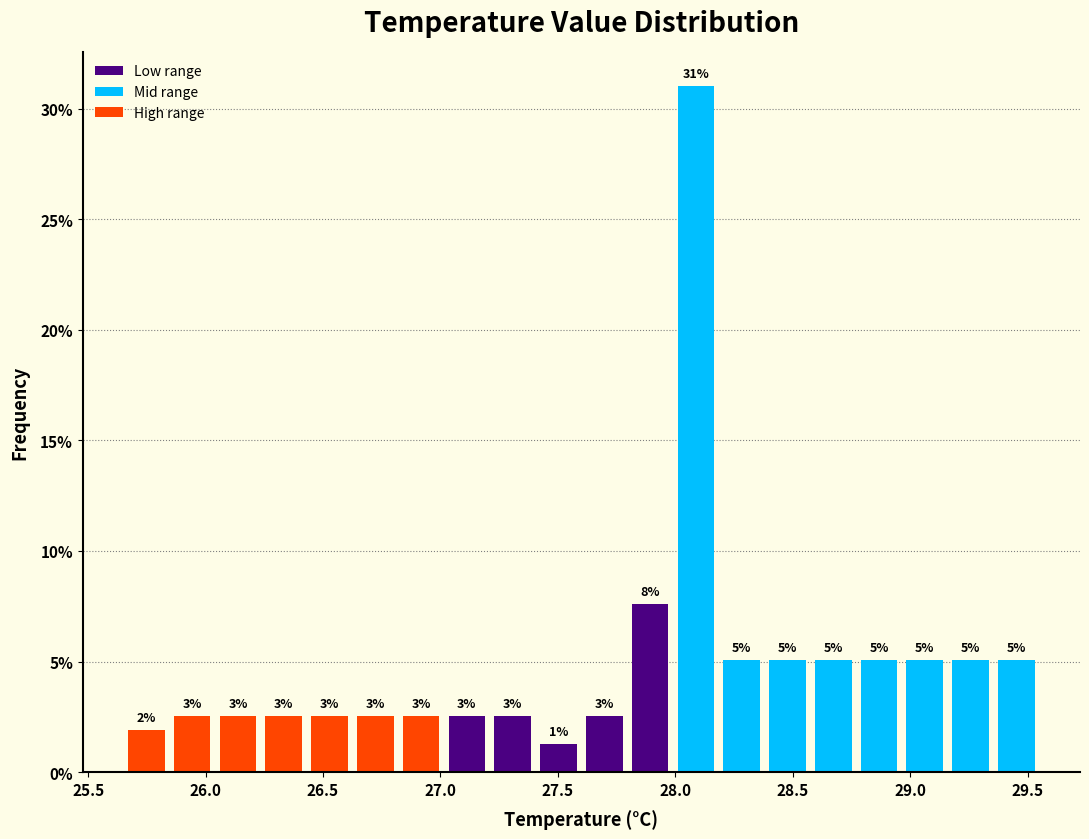

Read against the x-axis, roughly where is the centre of the tallest bar?

28.10